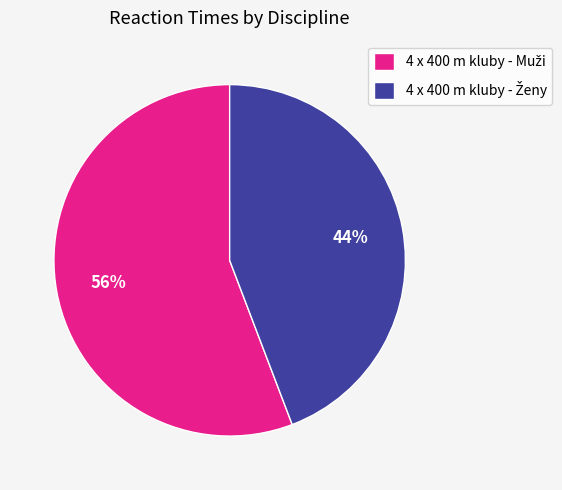

Is there a majority slice in this chart?

Yes